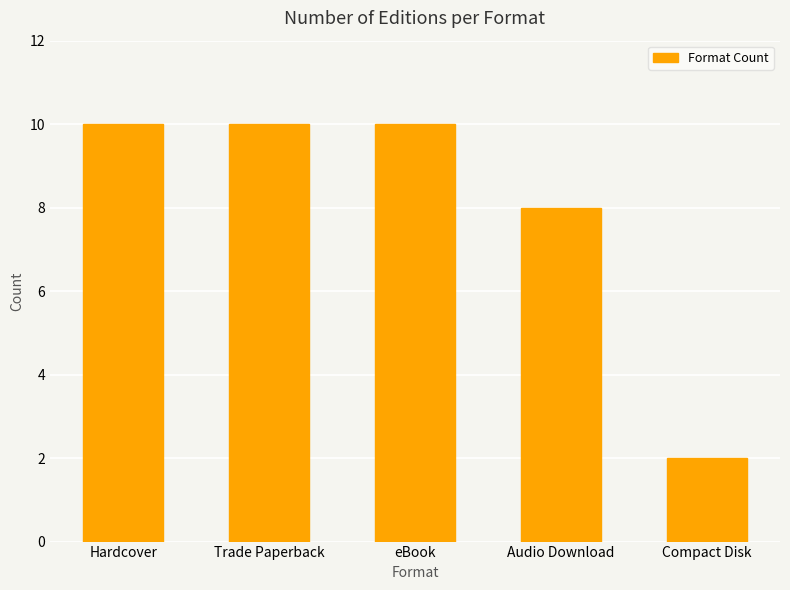

Approximately how many times larger is the value at Compact Disk compared to Hardcover?

0.2